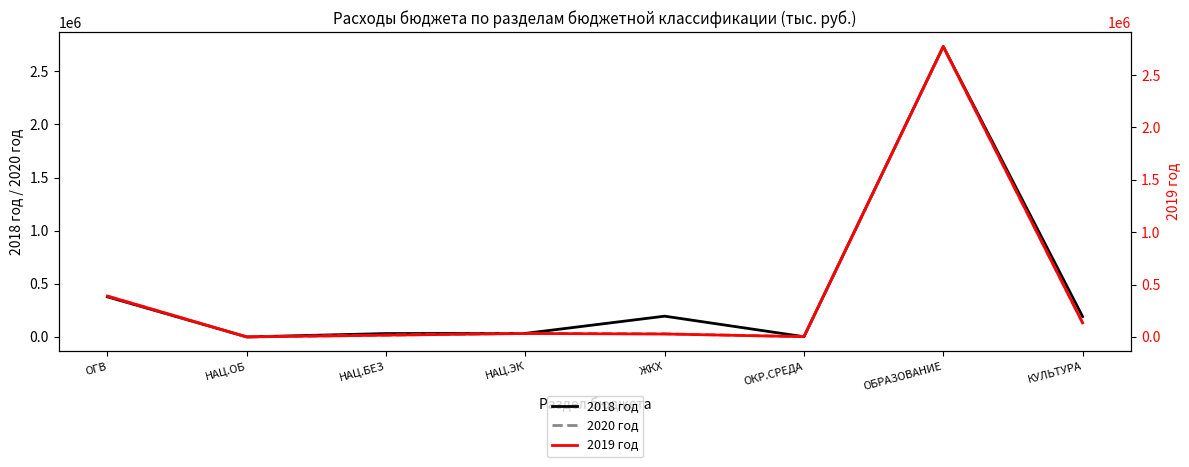

What is the maximum value for 2020 год?

2729573.5